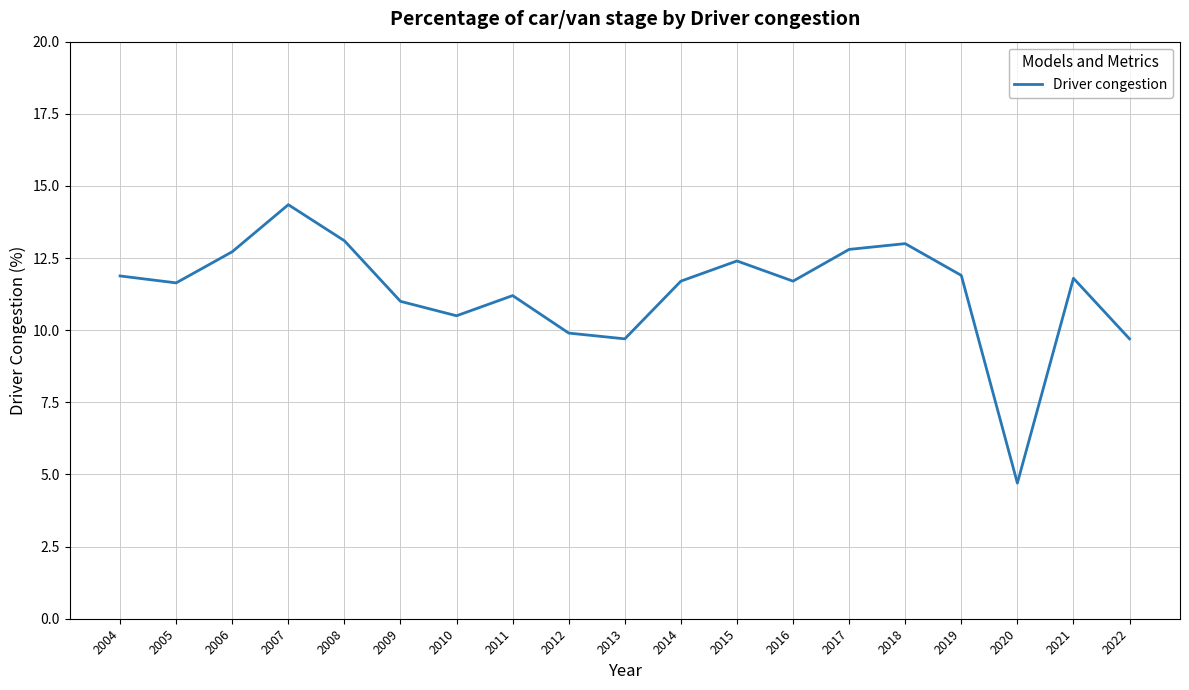

What is the difference between the values at 2022 and 2015?

2.7